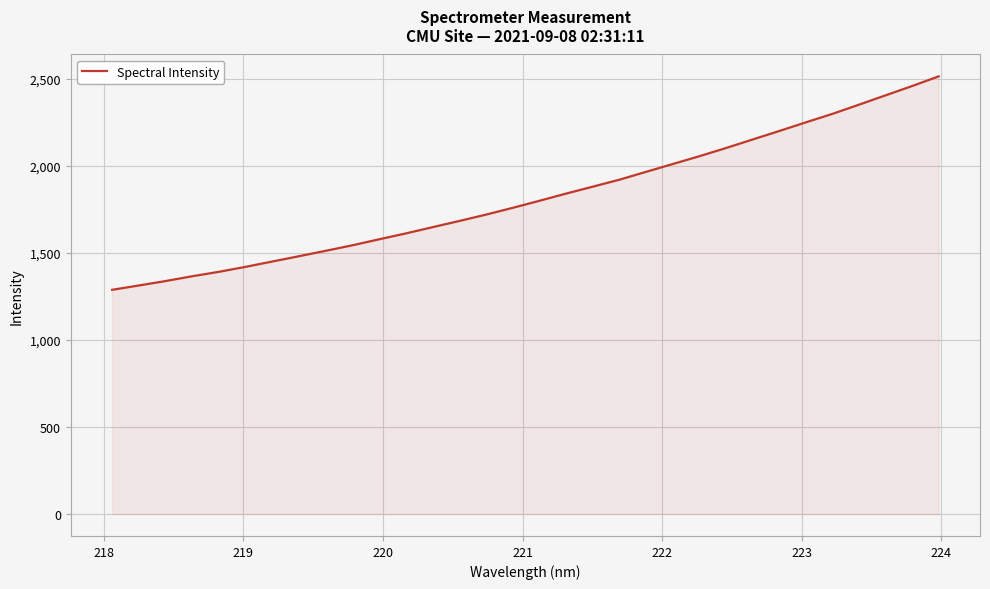

What is the minimum value shown in the chart?

1287.5